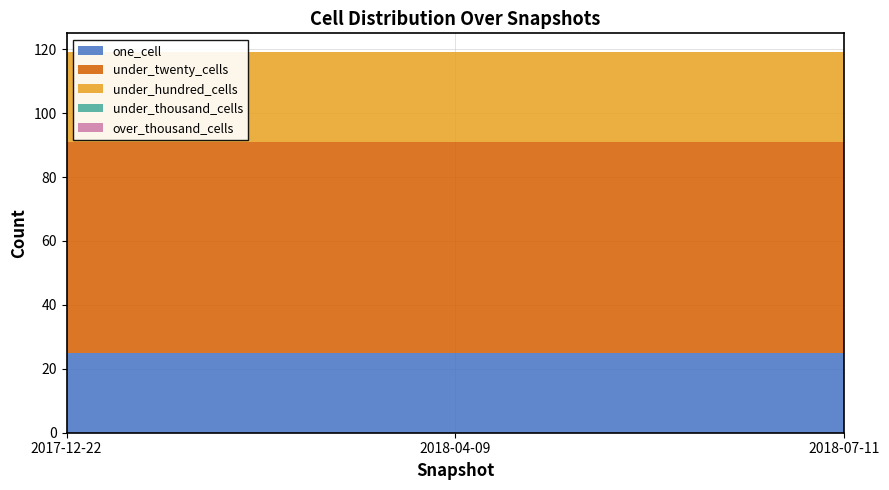

What is the spread (max minus min) of values at 2017-12-22?

66